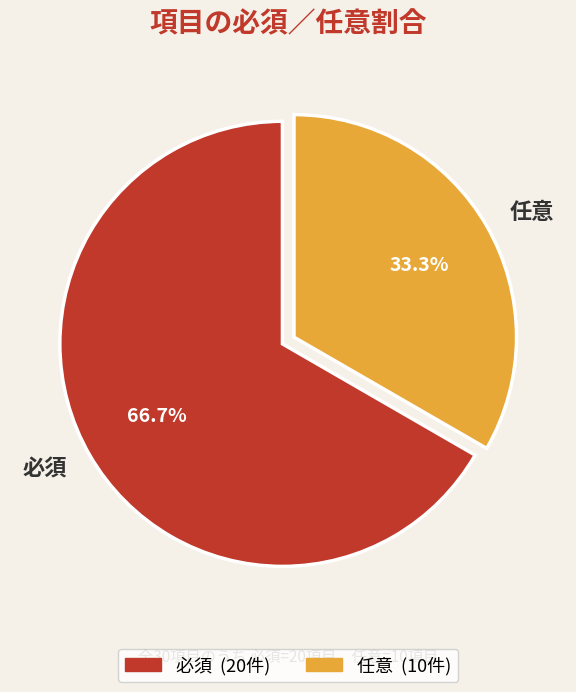

How many segments does this pie chart have?

2